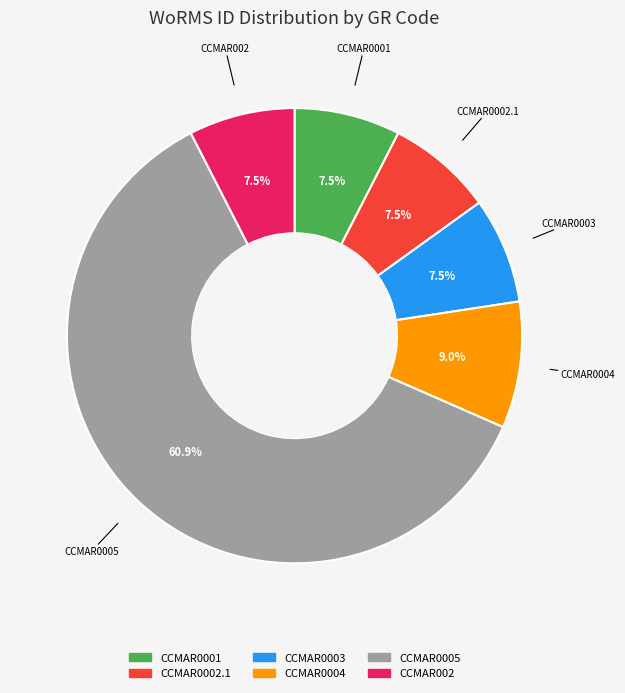

What is the largest slice in the pie chart?

CCMAR0005